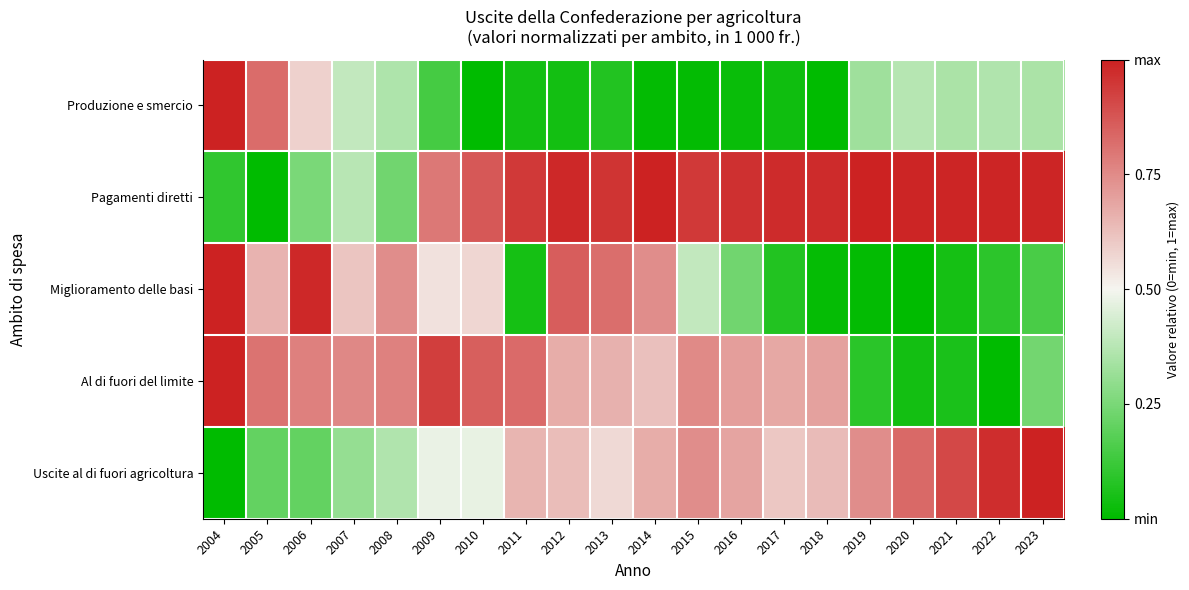

Which label corresponds to the smallest value in the chart?

2018